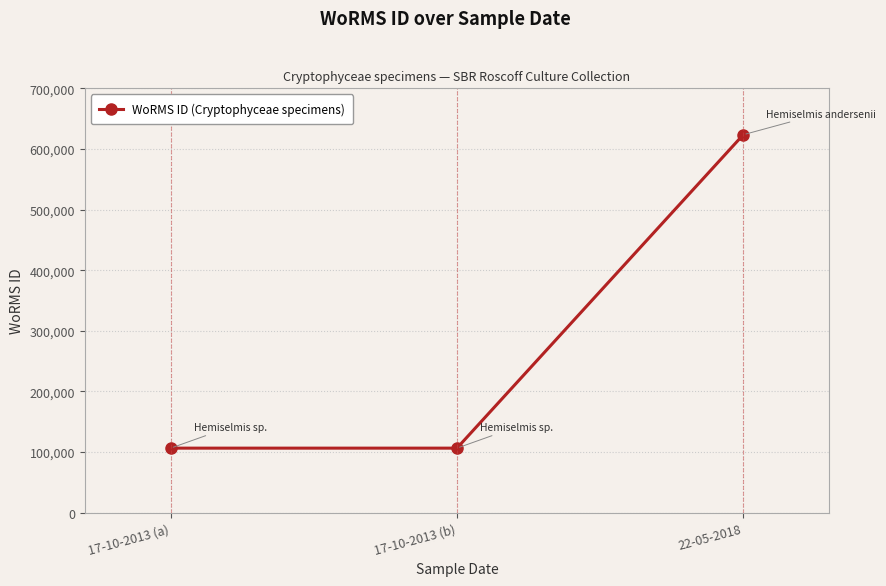

What is the smallest value displayed?

106287